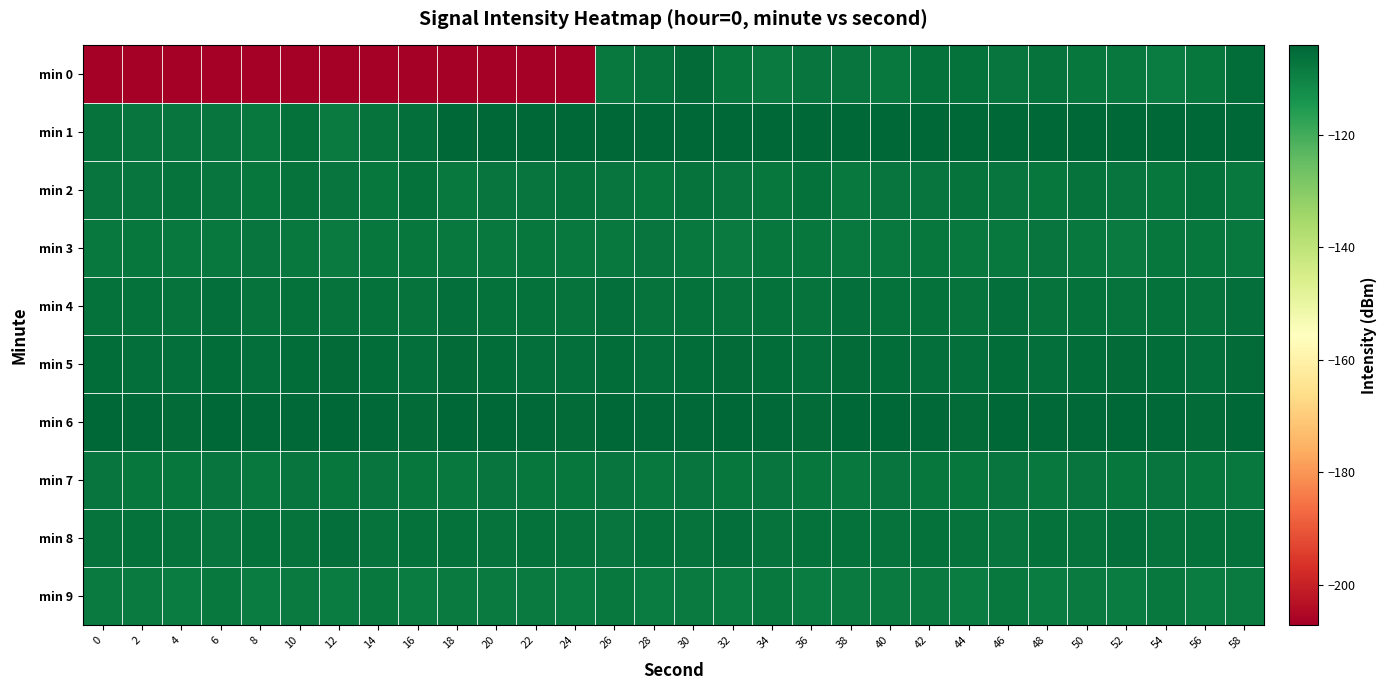

Reading left to right, what are all the values shown in this chart?

min 0: 0=-207.2	2=-207.2	4=-207.2	6=-207.2	8=-207.2	10=-207.2	12=-207.2	14=-207.2	16=-207.2	18=-207.2	20=-207.2	22=-207.2	24=-207.2	26=-107.8	28=-106.8	30=-105.1	32=-107.6	34=-108.2	36=-106.9	38=-107.1	40=-107.8	42=-106.4	44=-106.2	46=-107.1	48=-106.8	50=-107.3	52=-107.7	54=-108.6	56=-107.4	58=-105.5
min 1: 0=-106.6	2=-106.9	4=-107.1	6=-107.1	8=-107.8	10=-106.4	12=-108.3	14=-106.6	16=-105.8	18=-104.4	20=-104.4	22=-104.4	24=-104.4	26=-104.4	28=-104.4	30=-104.4	32=-104.4	34=-104.4	36=-104.4	38=-104.4	40=-104.4	42=-104.4	44=-104.4	46=-104.4	48=-104.4	50=-104.4	52=-104.4	54=-104.4	56=-104.4	58=-104.4
min 2: 0=-107.0	2=-107.1	4=-106.9	6=-107.2	8=-107.5	10=-106.8	12=-107.3	14=-107.6	16=-106.5	18=-107.8	20=-107.0	22=-107.1	24=-106.9	26=-107.2	28=-107.5	30=-106.8	32=-107.3	34=-107.6	36=-106.5	38=-107.8	40=-107.0	42=-107.1	44=-106.9	46=-107.2	48=-107.5	50=-106.8	52=-107.3	54=-107.6	56=-106.5	58=-107.8
min 3: 0=-108.0	2=-107.5	4=-107.8	6=-108.1	8=-107.3	10=-107.9	12=-108.2	14=-107.4	16=-107.7	18=-108.0	20=-108.0	22=-107.5	24=-107.8	26=-108.1	28=-107.3	30=-107.9	32=-108.2	34=-107.4	36=-107.7	38=-108.0	40=-108.0	42=-107.5	44=-107.8	46=-108.1	48=-107.3	50=-107.9	52=-108.2	54=-107.4	56=-107.7	58=-108.0
min 4: 0=-106.2	2=-106.5	4=-106.8	6=-106.1	8=-106.9	10=-106.4	12=-106.7	14=-106.3	16=-106.6	18=-106.0	20=-106.2	22=-106.5	24=-106.8	26=-106.1	28=-106.9	30=-106.4	32=-106.7	34=-106.3	36=-106.6	38=-106.0	40=-106.2	42=-106.5	44=-106.8	46=-106.1	48=-106.9	50=-106.4	52=-106.7	54=-106.3	56=-106.6	58=-106.0
min 5: 0=-105.5	2=-105.8	4=-106.1	6=-105.4	8=-105.9	10=-105.6	12=-105.3	14=-105.7	16=-106.0	18=-105.2	20=-105.5	22=-105.8	24=-106.1	26=-105.4	28=-105.9	30=-105.6	32=-105.3	34=-105.7	36=-106.0	38=-105.2	40=-105.5	42=-105.8	44=-106.1	46=-105.4	48=-105.9	50=-105.6	52=-105.3	54=-105.7	56=-106.0	58=-105.2
min 6: 0=-104.5	2=-104.8	4=-105.0	6=-104.3	8=-104.9	10=-104.6	12=-104.2	14=-104.7	16=-105.1	18=-104.1	20=-104.5	22=-104.8	24=-105.0	26=-104.3	28=-104.9	30=-104.6	32=-104.2	34=-104.7	36=-105.1	38=-104.1	40=-104.5	42=-104.8	44=-105.0	46=-104.3	48=-104.9	50=-104.6	52=-104.2	54=-104.7	56=-105.1	58=-104.1
min 7: 0=-107.2	2=-107.4	4=-107.6	6=-107.1	8=-107.8	10=-107.3	12=-107.5	14=-107.0	16=-107.7	18=-107.9	20=-107.2	22=-107.4	24=-107.6	26=-107.1	28=-107.8	30=-107.3	32=-107.5	34=-107.0	36=-107.7	38=-107.9	40=-107.2	42=-107.4	44=-107.6	46=-107.1	48=-107.8	50=-107.3	52=-107.5	54=-107.0	56=-107.7	58=-107.9
min 8: 0=-106.8	2=-106.3	4=-106.6	6=-107.0	8=-106.4	10=-106.9	12=-106.1	14=-106.7	16=-106.5	18=-106.2	20=-106.8	22=-106.3	24=-106.6	26=-107.0	28=-106.4	30=-106.9	32=-106.1	34=-106.7	36=-106.5	38=-106.2	40=-106.8	42=-106.3	44=-106.6	46=-107.0	48=-106.4	50=-106.9	52=-106.1	54=-106.7	56=-106.5	58=-106.2
min 9: 0=-108.5	2=-108.2	4=-108.8	6=-108.1	8=-108.6	10=-108.3	12=-108.9	14=-108.0	16=-108.7	18=-108.4	20=-108.5	22=-108.2	24=-108.8	26=-108.1	28=-108.6	30=-108.3	32=-108.9	34=-108.0	36=-108.7	38=-108.4	40=-108.5	42=-108.2	44=-108.8	46=-108.1	48=-108.6	50=-108.3	52=-108.9	54=-108.0	56=-108.7	58=-108.4